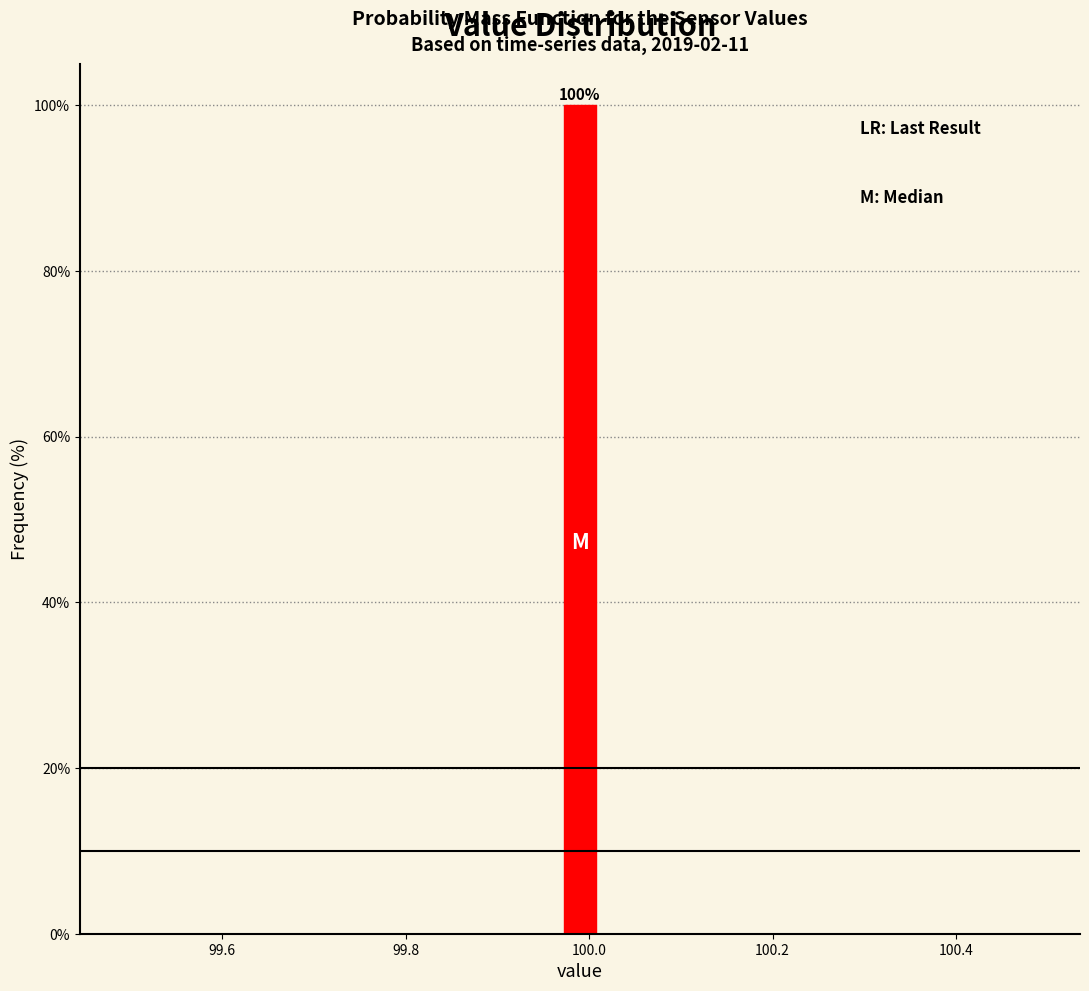

Read against the x-axis, roughly where is the centre of the tallest bar?

100.00